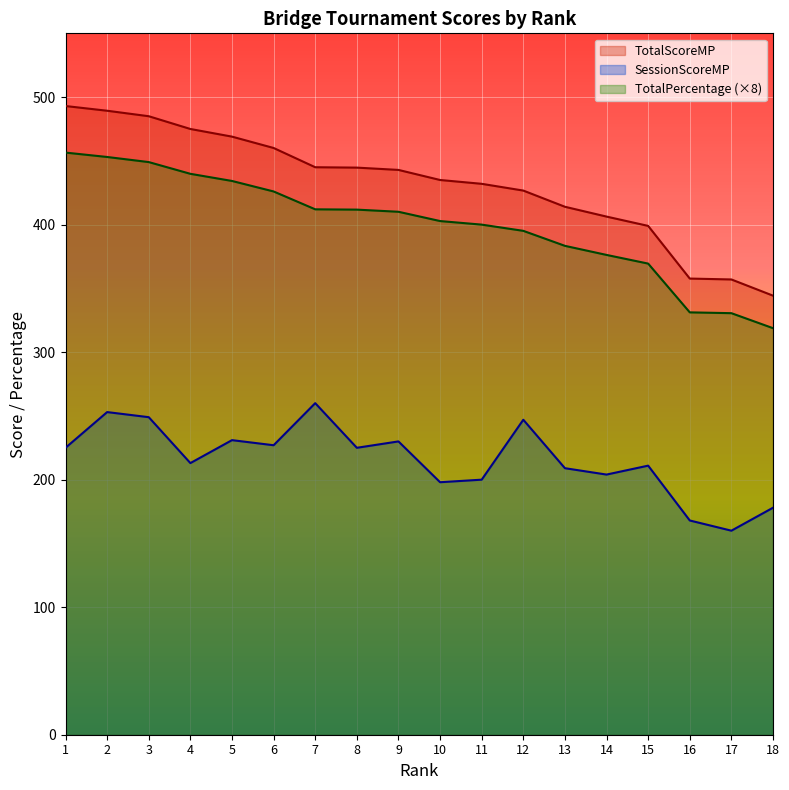

What is the difference between the SessionScoreMP values at 15 and 10?

13.0